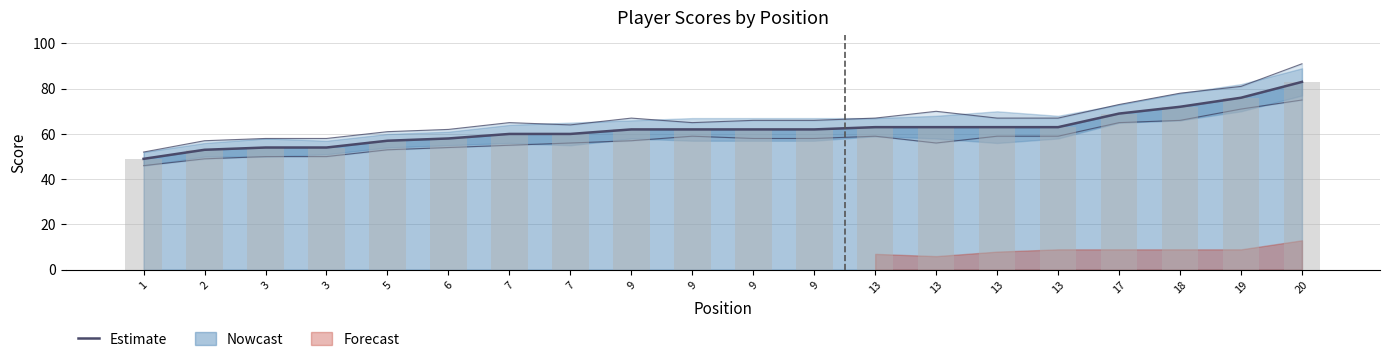

What is the average value?

62